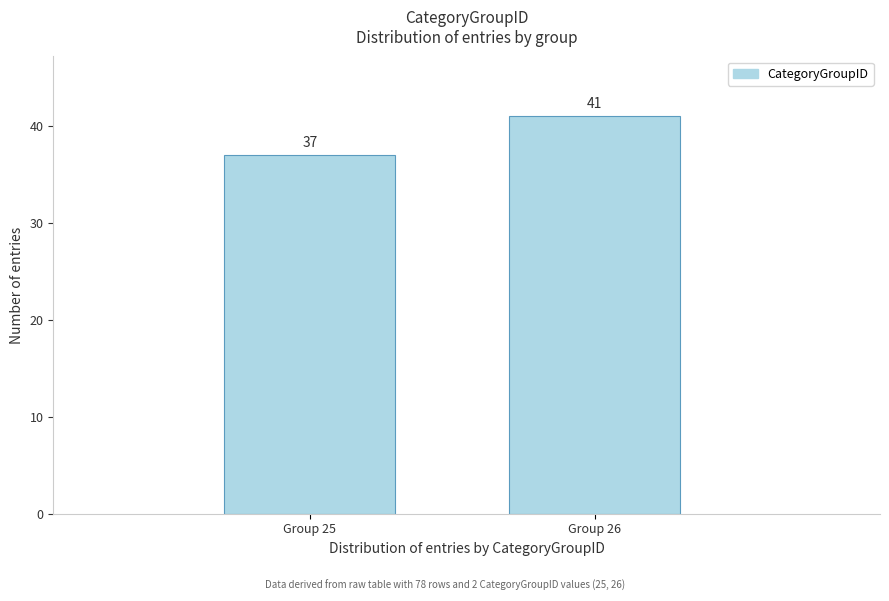

Reading left to right, transcribe all the data shown in this chart.

Group 25=37	Group 26=41